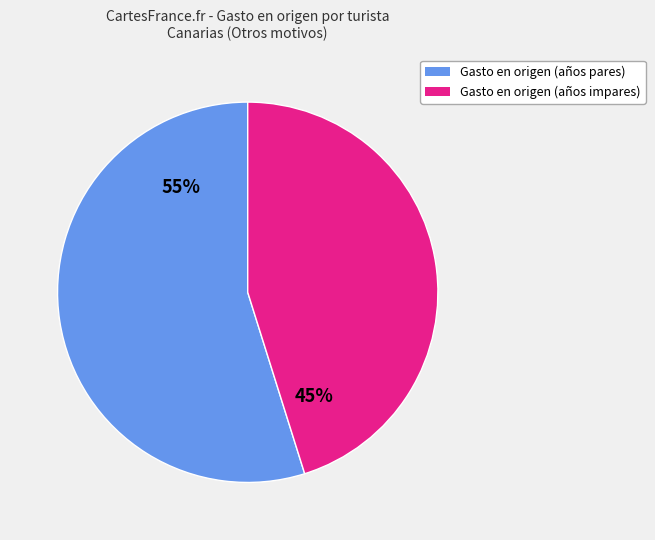

Does any single category account for the majority?

Yes